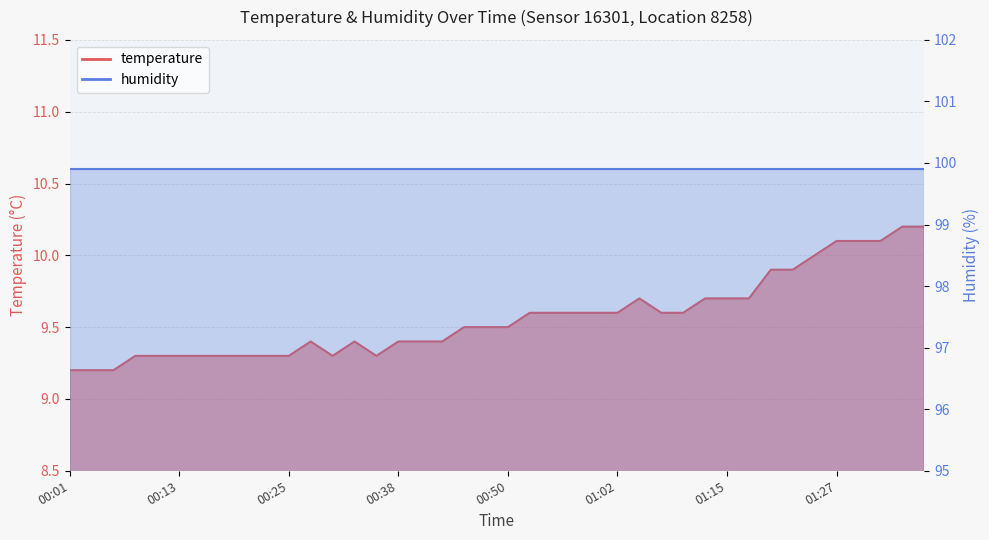

What is the sum of the values at 00:43 and 01:37?

19.6